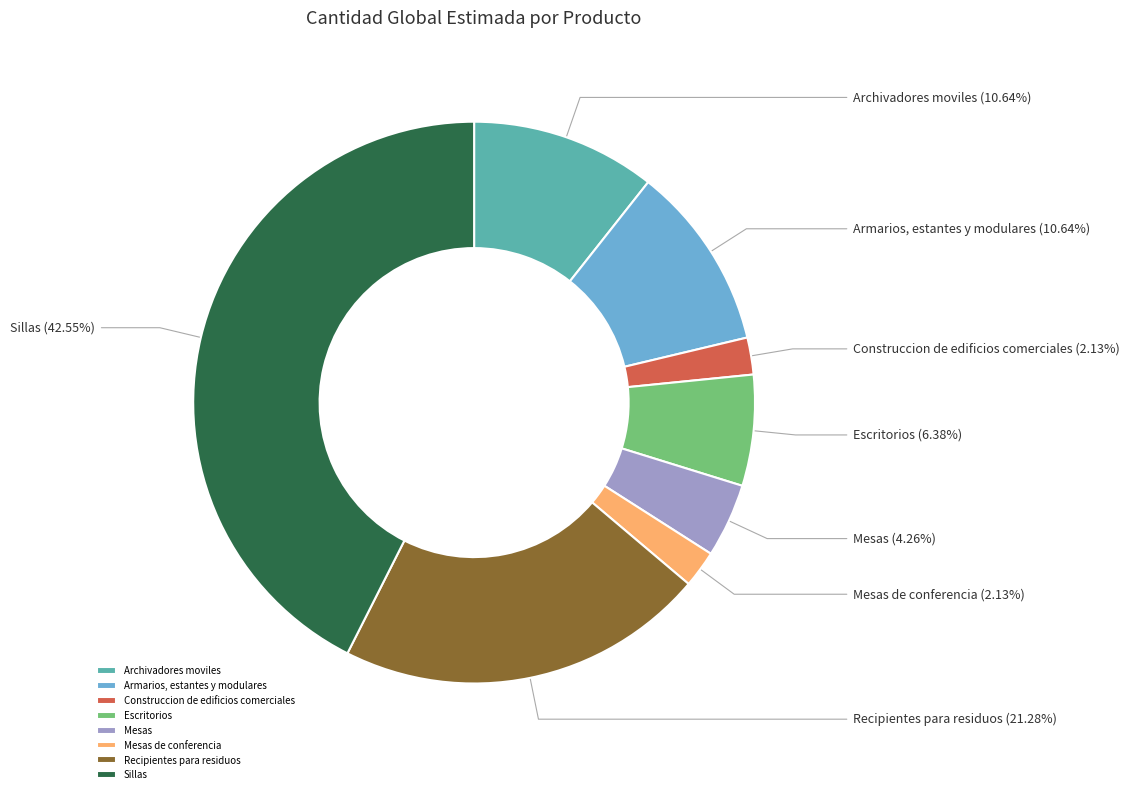

To the nearest percent, what portion does Armarios, estantes y modulares represent?

11%